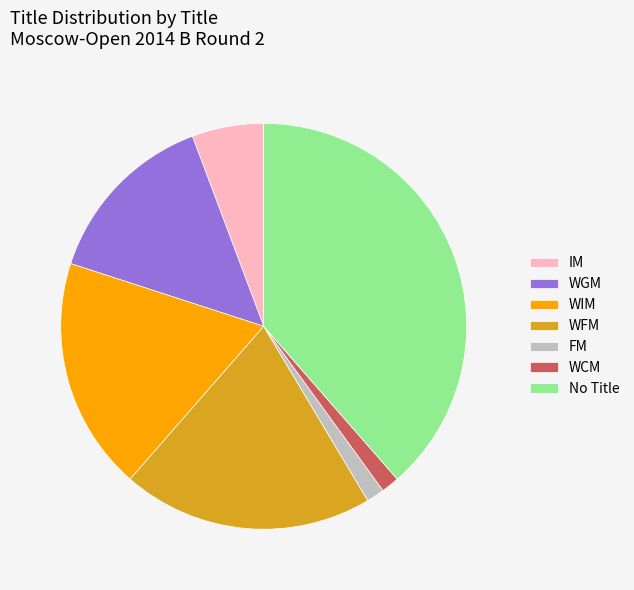

What is the ratio of the value at WCM to the value at WIM?

0.1